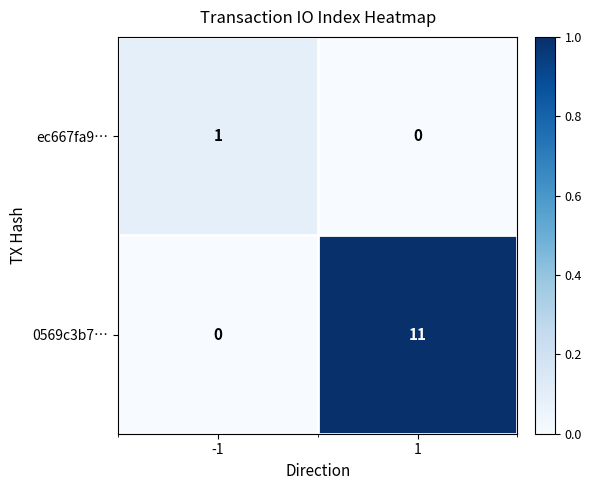

Which series has the widest spread of values?

0569c3b7…